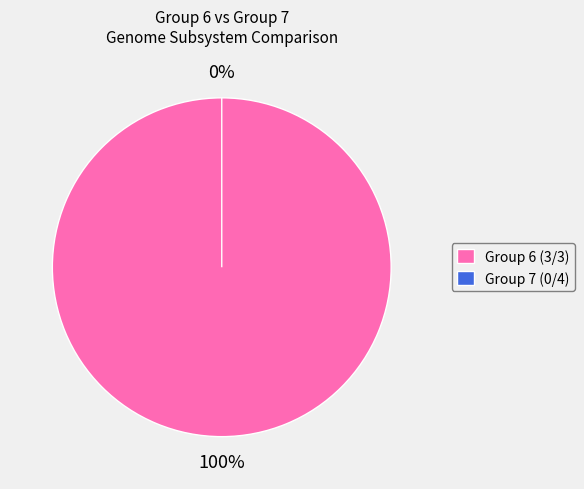

Rank the categories by value from highest to lowest.

3/3, 0/4